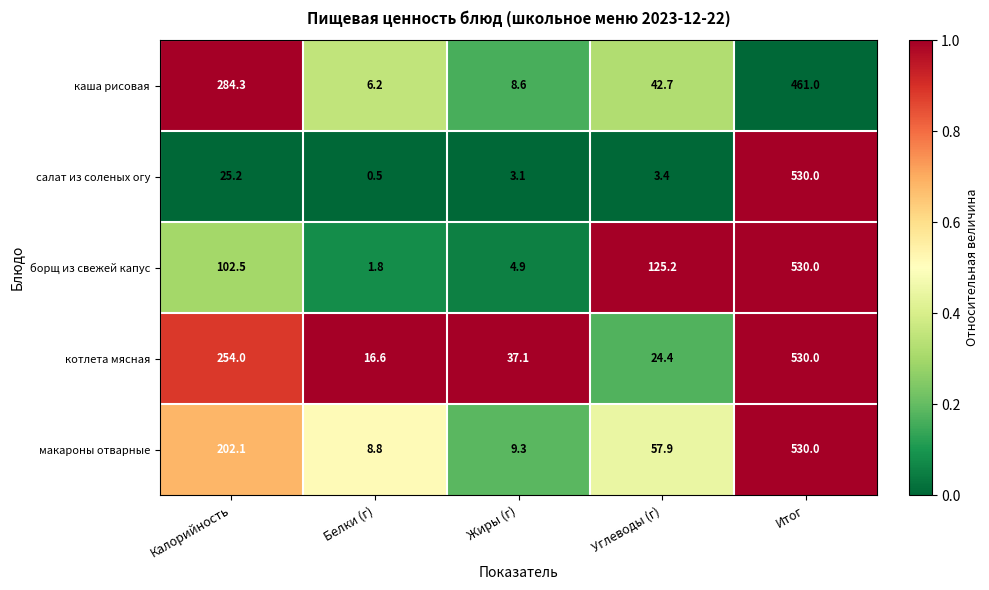

What is the average value of the борщ из свежей капус series?

152.9